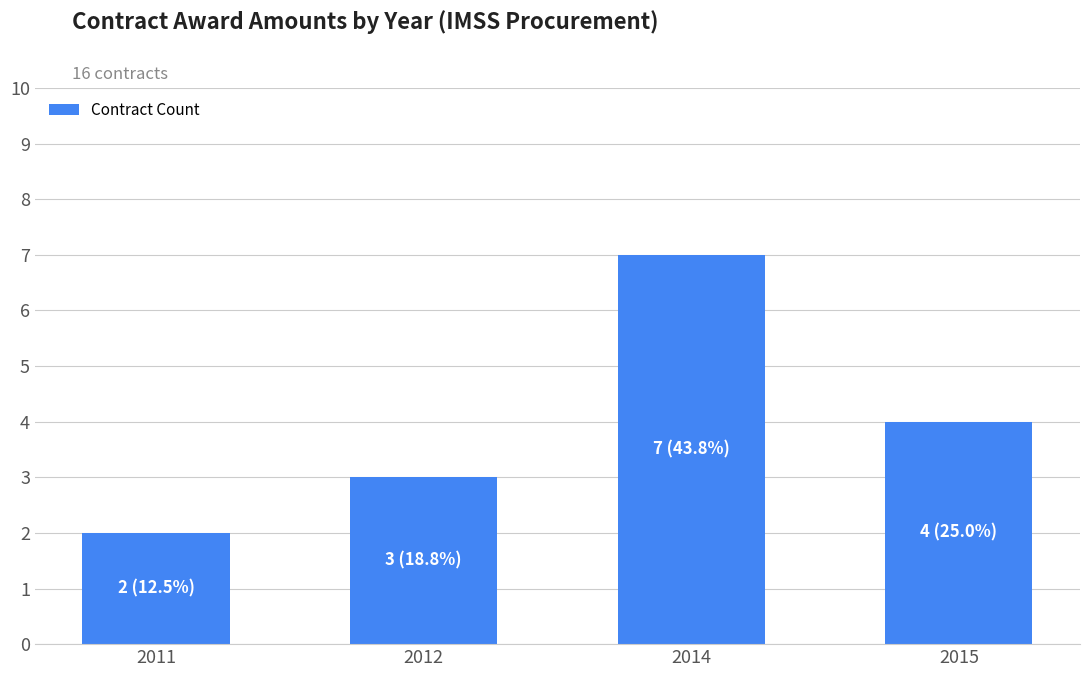

Does the chart contain stacked bars?

No